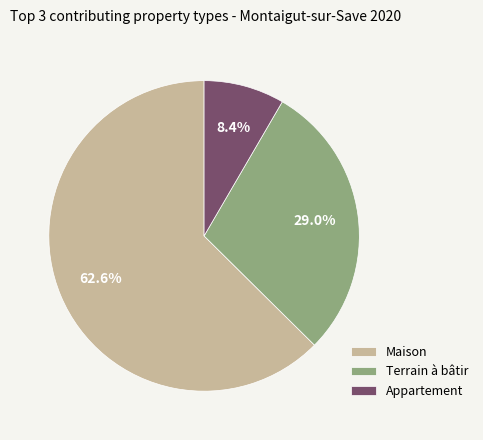

What is the ratio of the value at Maison to the value at Terrain à bâtir?

2.2